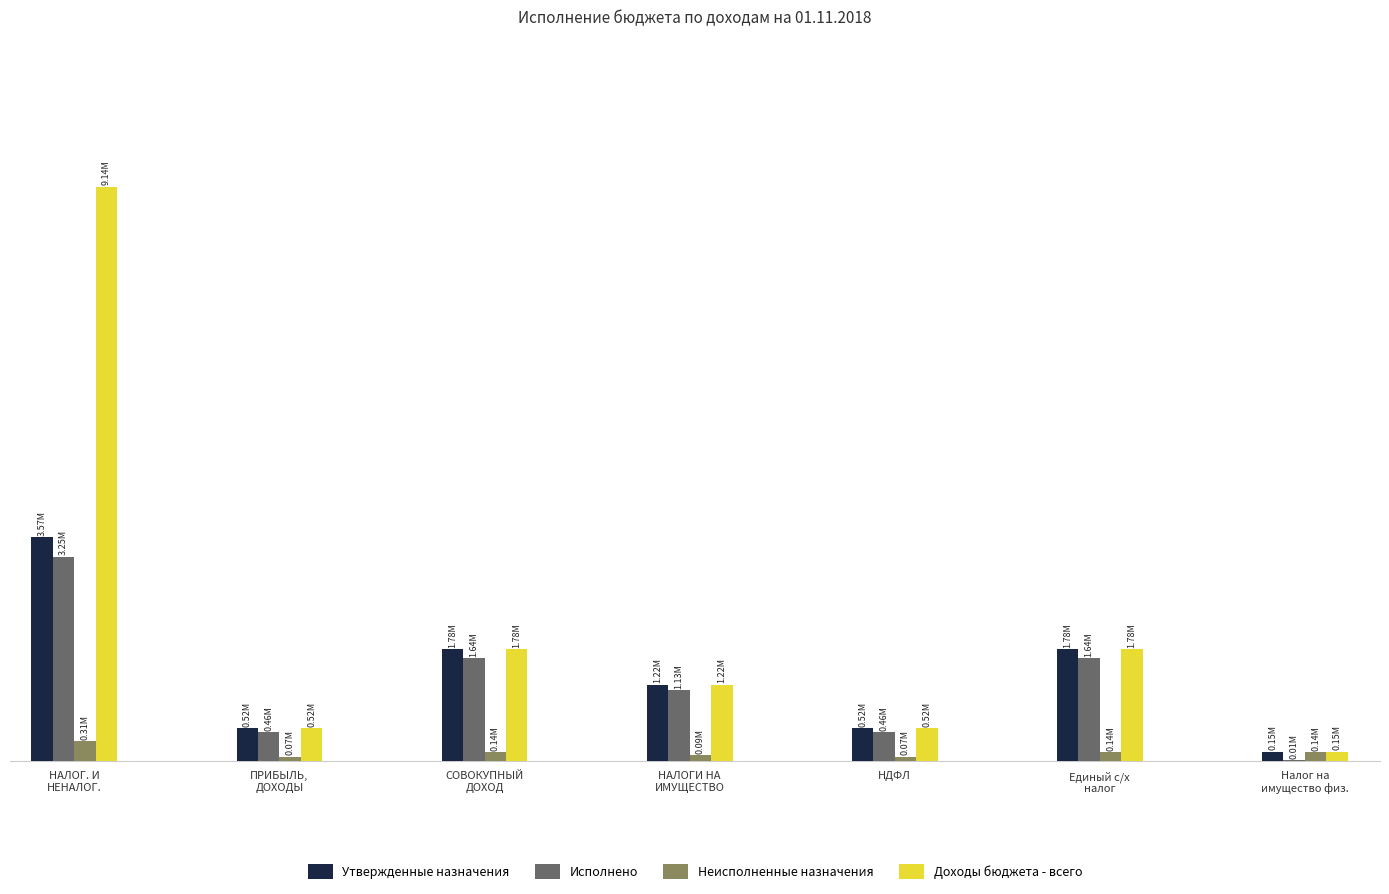

Are the bars horizontal?

No